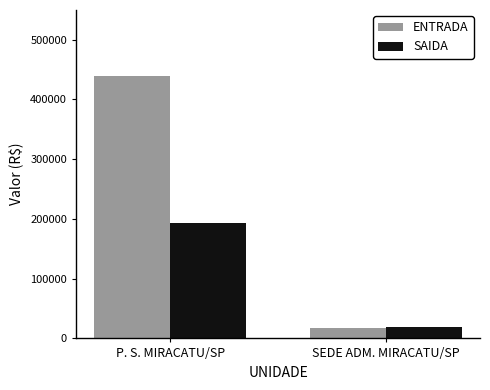

Which series has the widest spread of values?

ENTRADA